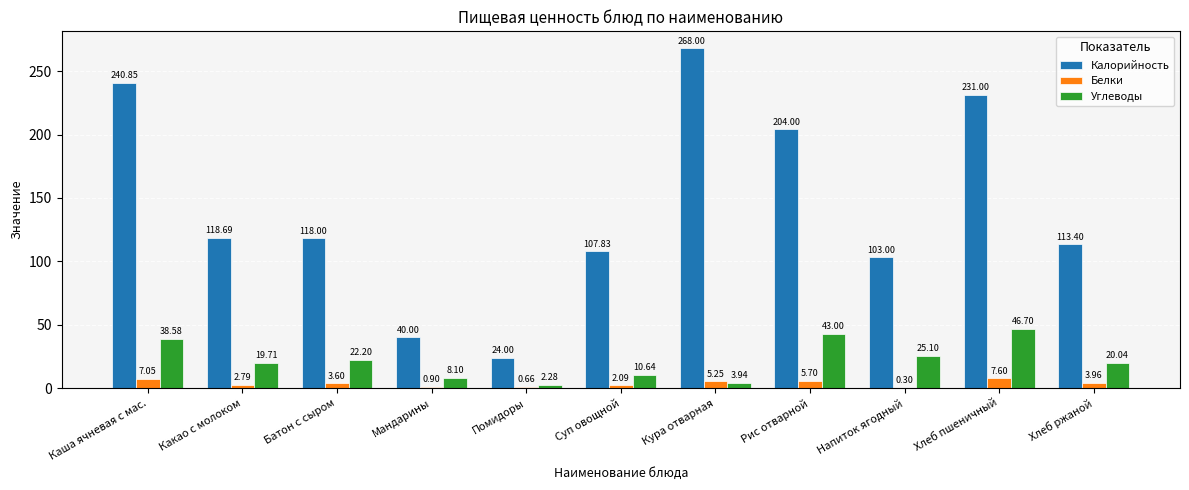

True or false: Калорийность has a value of 240.8 at Каша ячневая с мас..

True